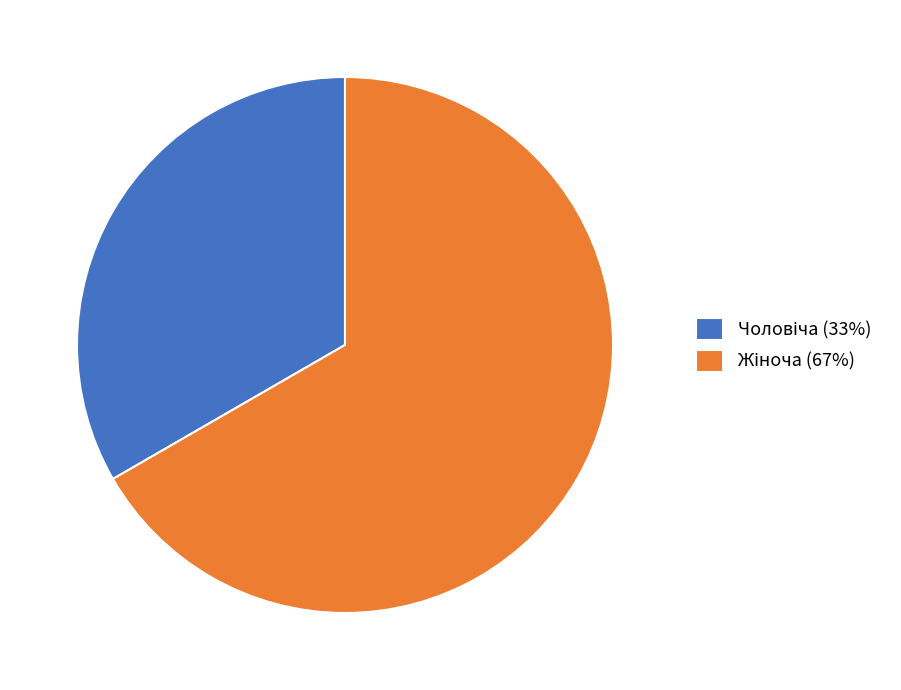

Is there any slice that represents more than half of the pie?

Yes